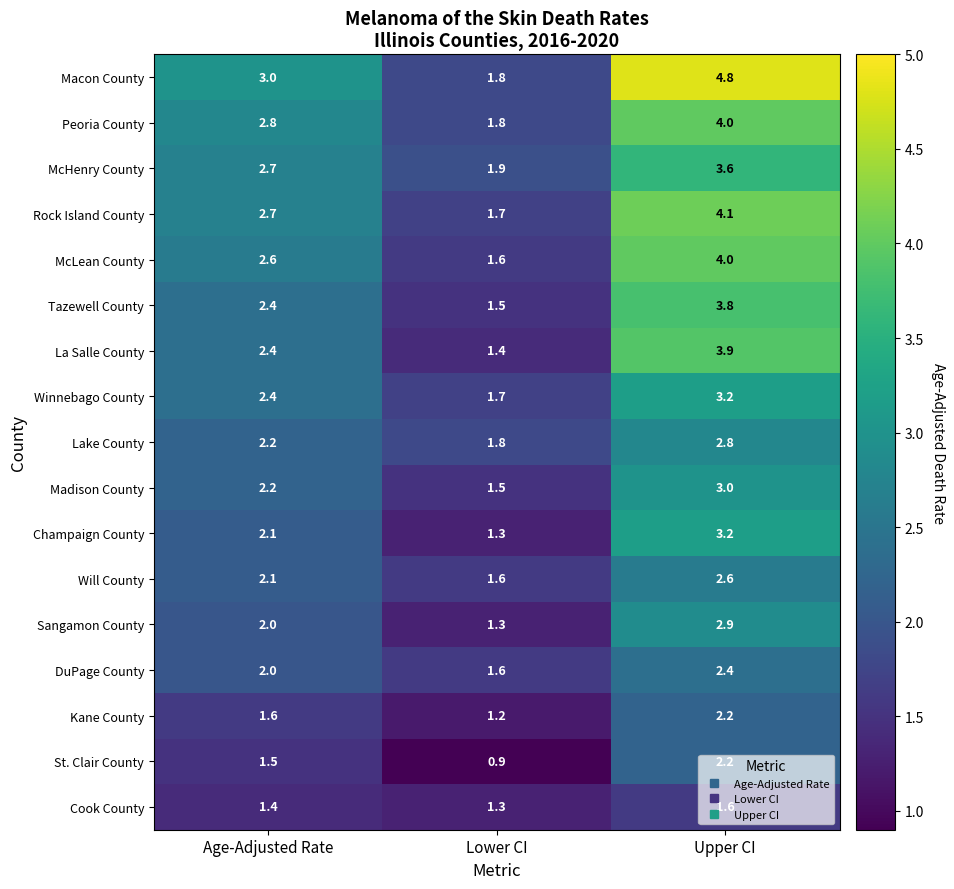

What is the total value across all series at Upper CI?

54.3